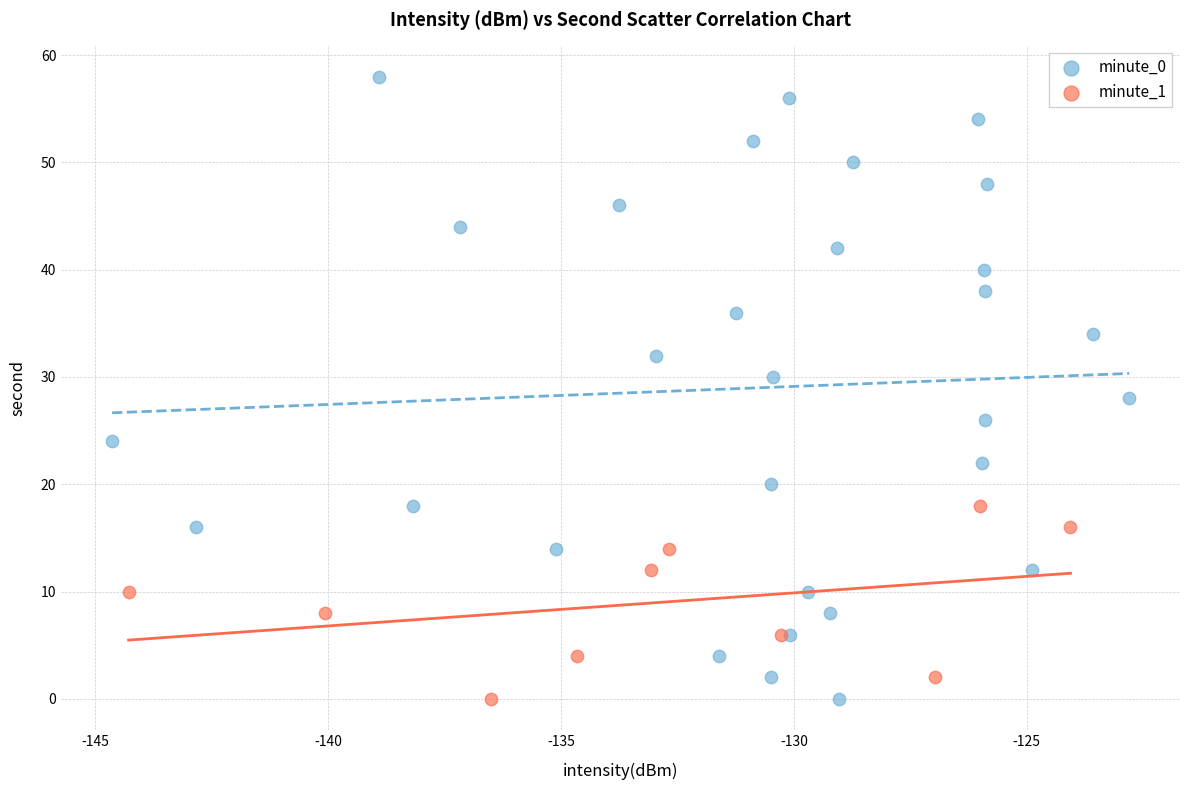

Which series has the widest spread of Y values?

minute_0